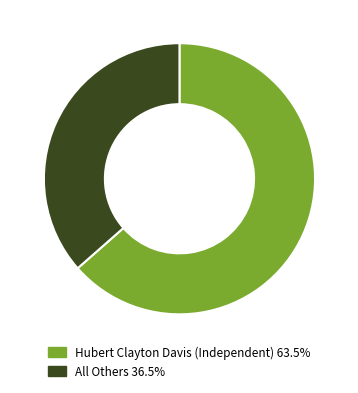

Does Hubert Clayton Davis (Independent) 63.5% account for over 50% of the chart?

Yes